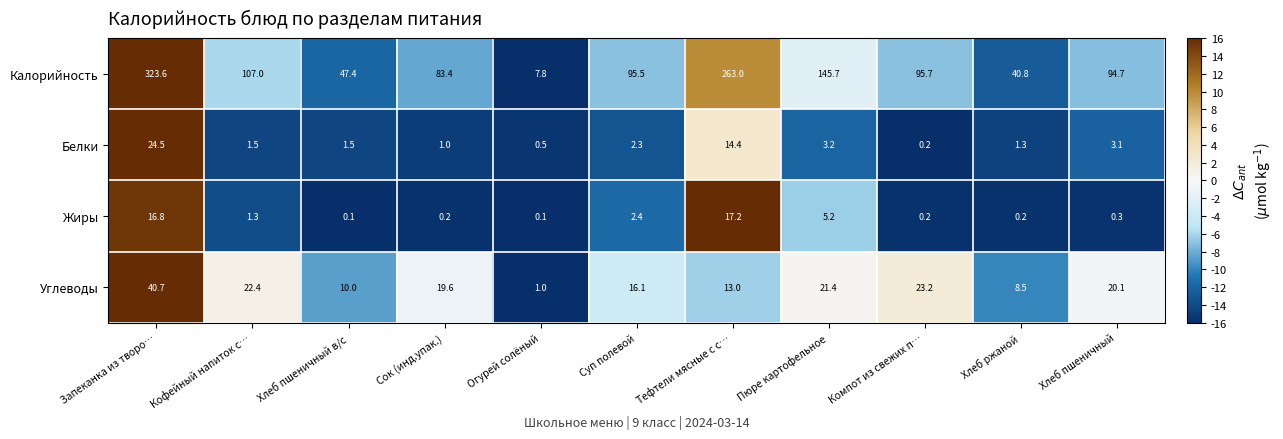

What is the average value of the Калорийность series?

118.6